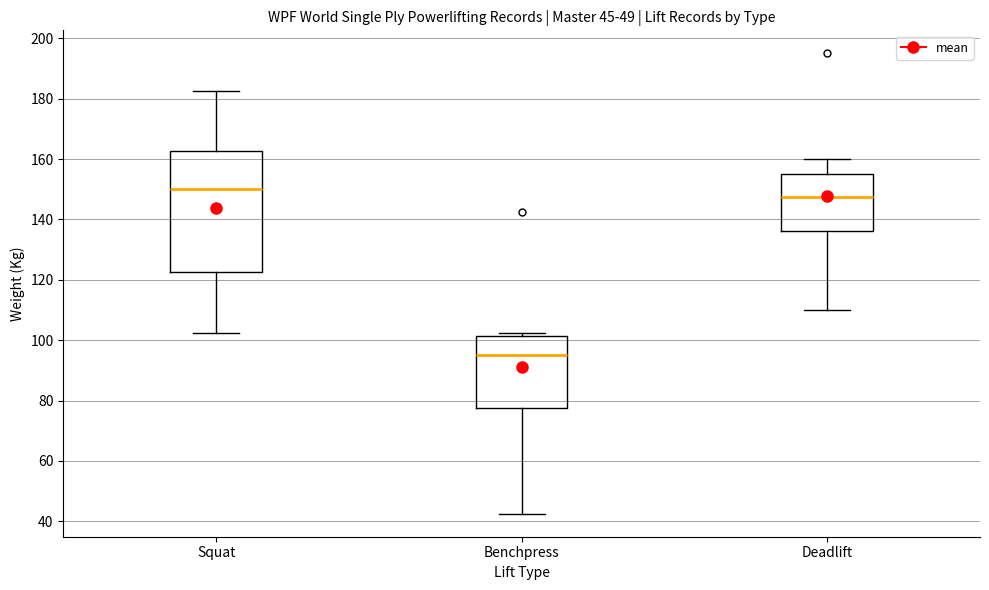

Which box's median line is the lowest?

Benchpress